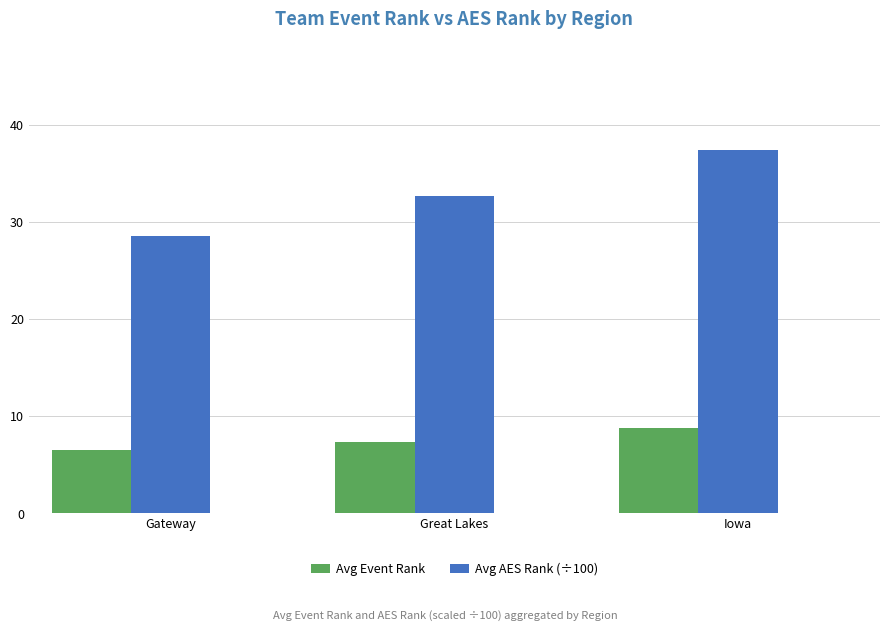

How many values in the Avg Event Rank series exceed 7?

2